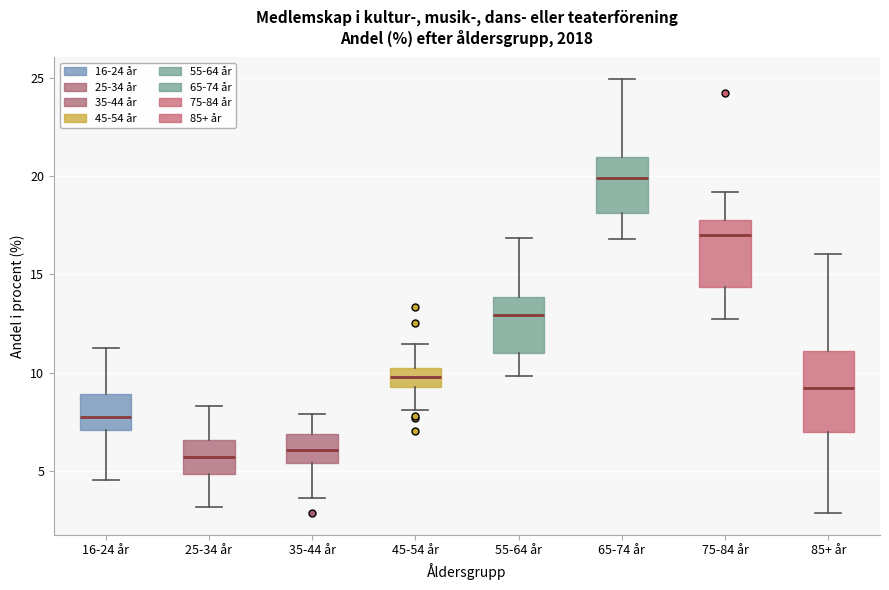

Reading left to right, transcribe this box plot: for each box, give where its median line is, the range the box spans, and where its two whiskers end, as read against the y-axis. The values are not printed on the chart, so give them approximately, as read against the axis.

16-24 år: median 8.0, box 7.0 to 9.0, whiskers 4.5 to 11.0
25-34 år: median 5.5, box 5.0 to 6.5, whiskers 3.0 to 8.5
35-44 år: median 6.0, box 5.5 to 7.0, whiskers 3.5 to 8.0
45-54 år: median 10.0 (inside the box), box 9.5 to 10.0, whiskers 8.0 to 11.5
55-64 år: median 13.0, box 11.0 to 14.0, whiskers 10.0 to 17.0
65-74 år: median 20.0, box 18.0 to 21.0, whiskers 17.0 to 25.0
75-84 år: median 17.0, box 14.5 to 18.0, whiskers 12.5 to 19.0
85+ år: median 9.0, box 7.0 to 11.0, whiskers 3.0 to 16.0